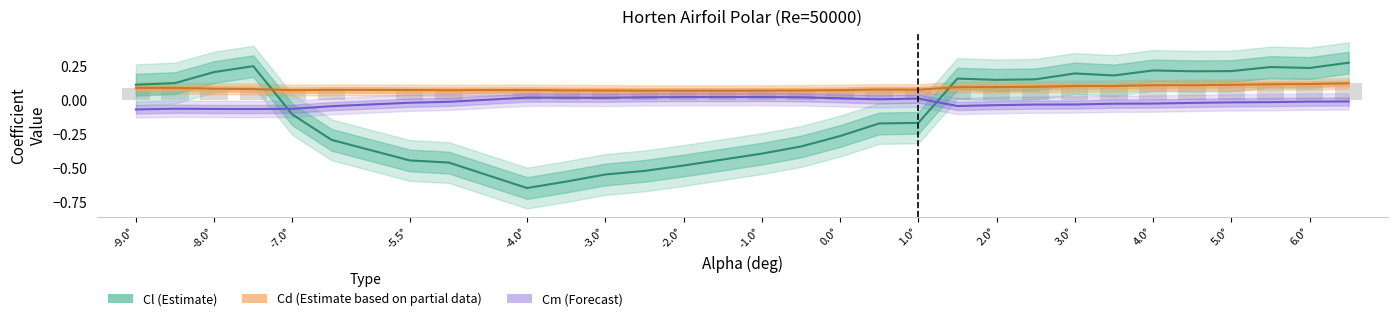

What is the value of the Cl (Estimate) bar at the 5th from the left?

-0.1